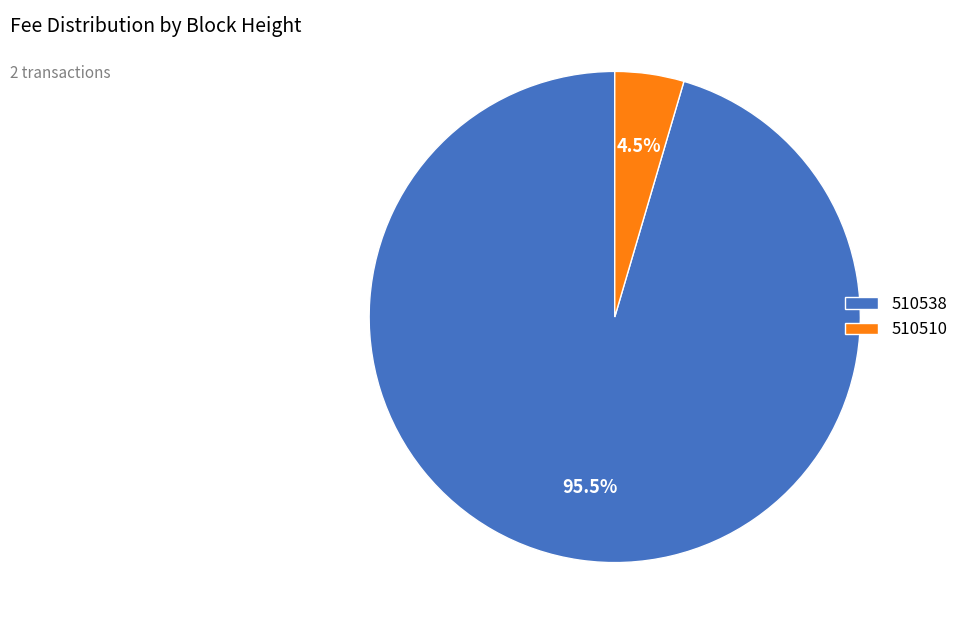

Rank the categories by value from lowest to highest.

510510, 510538